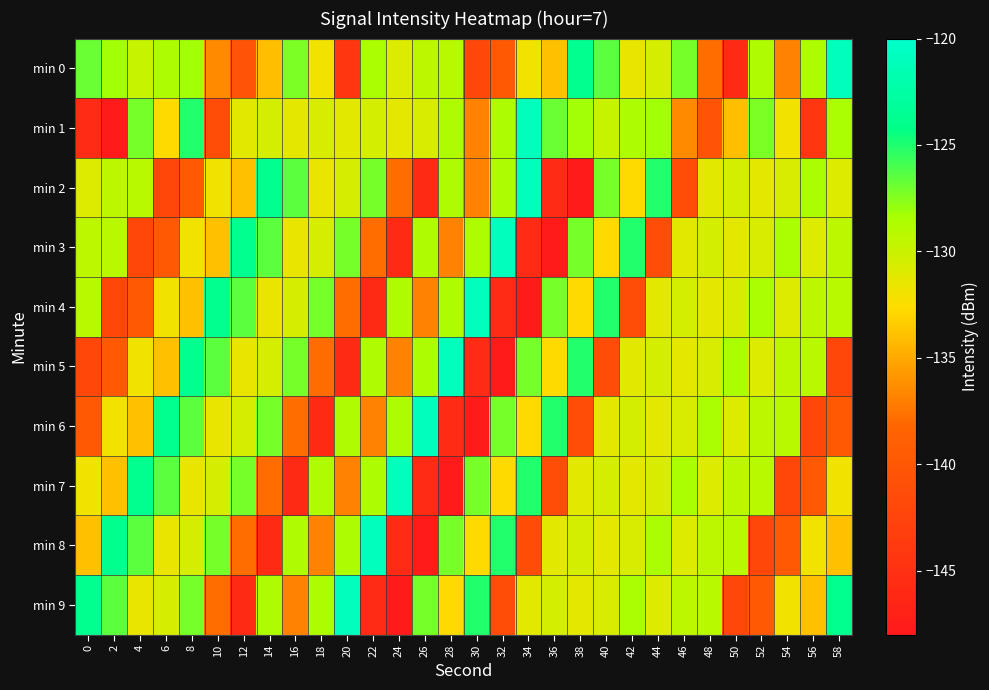

At 44, list the series in order from smallest to largest.

min 3, min 6, min 4, min 9, min 7, min 0, min 5, min 8, min 1, min 2